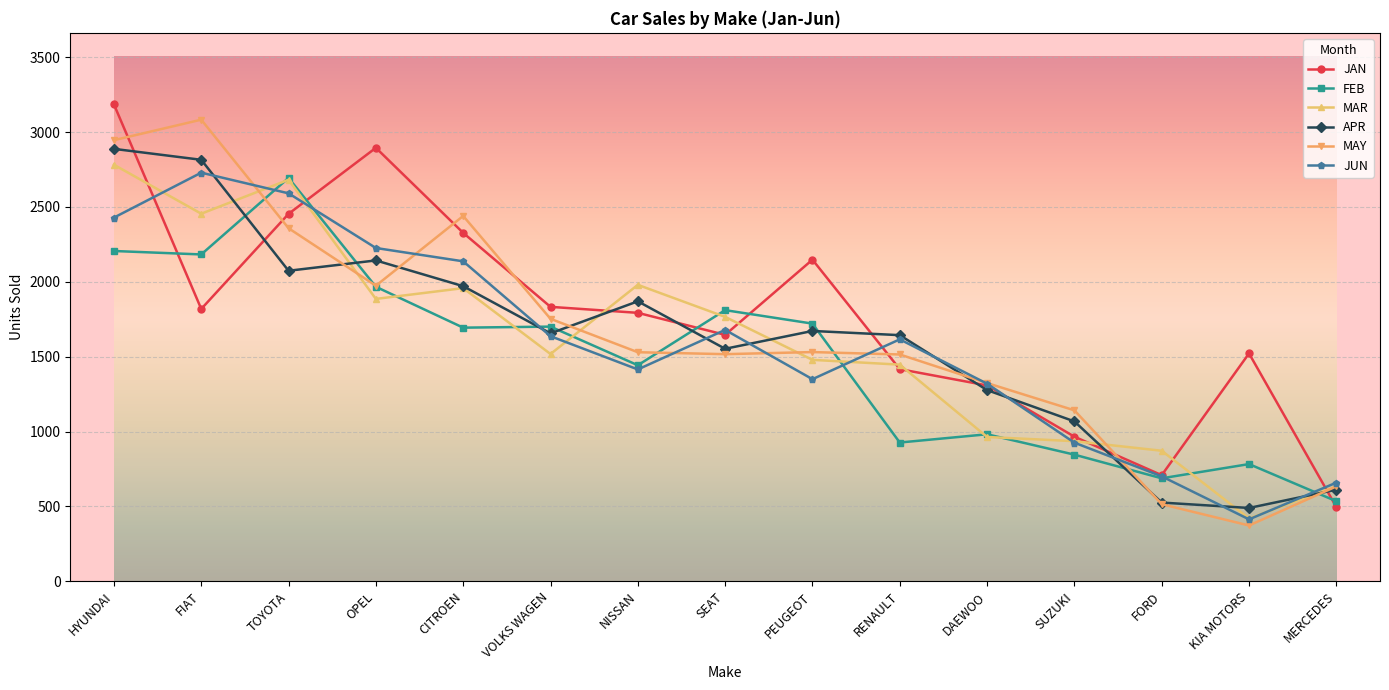

True or false: JAN and MAY intersect in this chart.

True